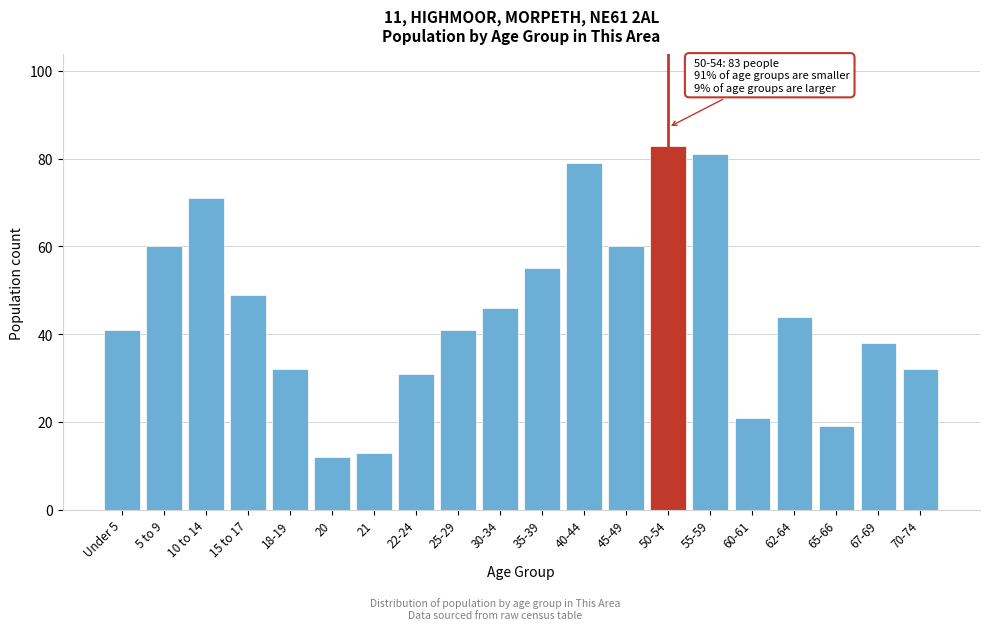

Reading left to right, list all the values displayed in this chart.

Under 5=41	5 to 9=60	10 to 14=71	15 to 17=49	18-19=32	20=12	21=13	22-24=31	25-29=41	30-34=46	35-39=55	40-44=79	45-49=60	50-54=83	55-59=81	60-61=21	62-64=44	65-66=19	67-69=38	70-74=32